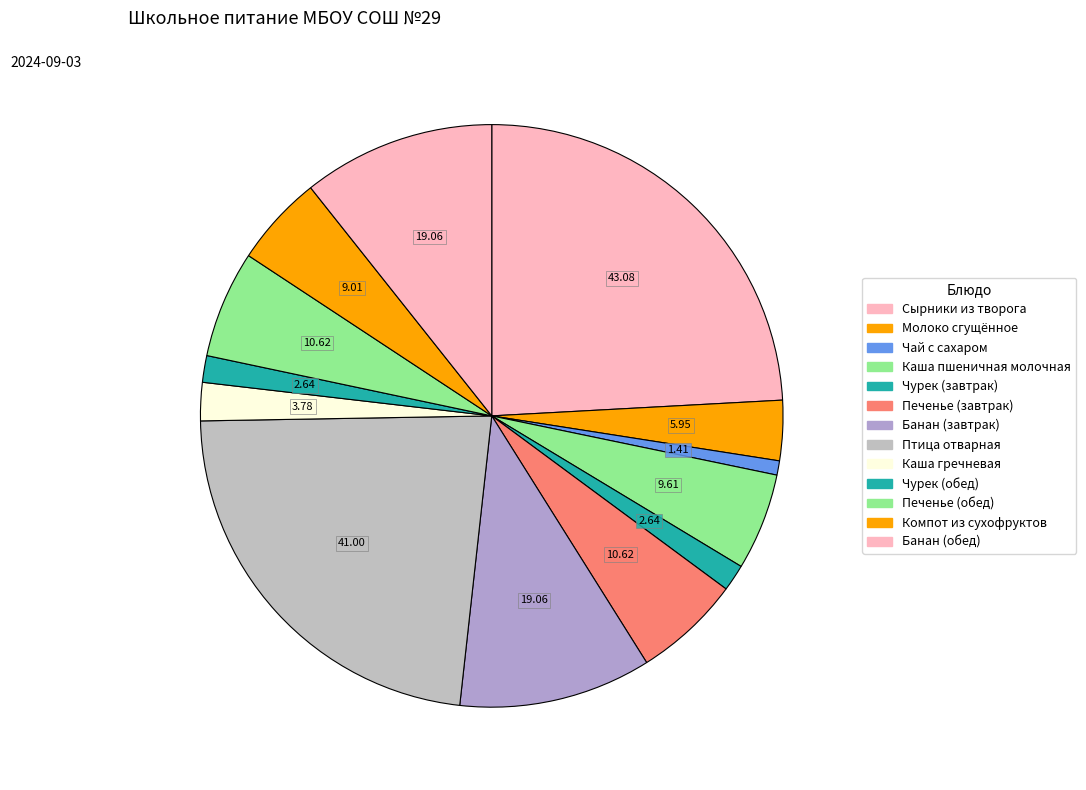

What percentage do Банан (завтрак) and Компот из сухофруктов together represent?

15.7%